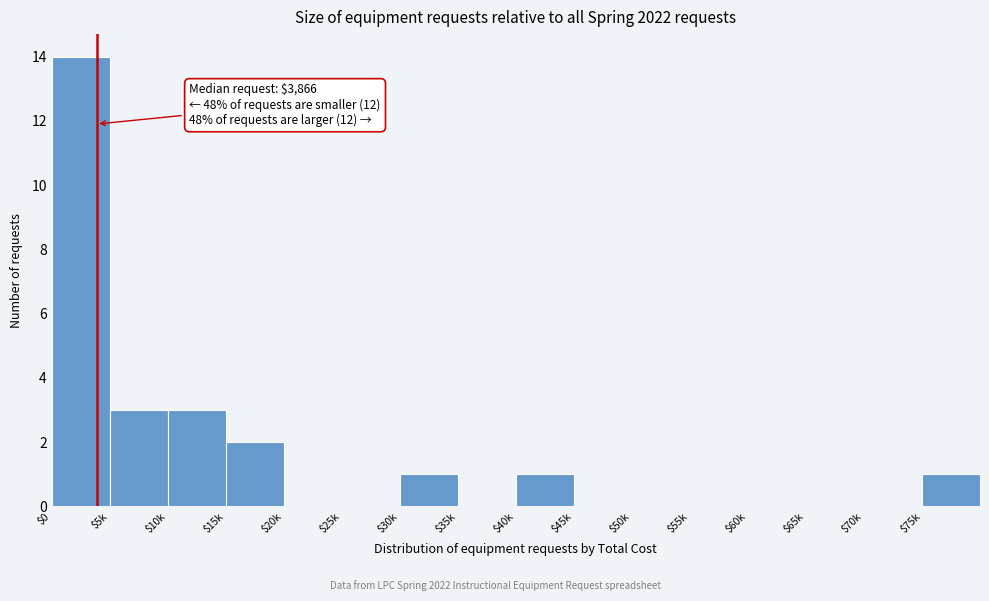

The value at $0 is 6. True or false?

False